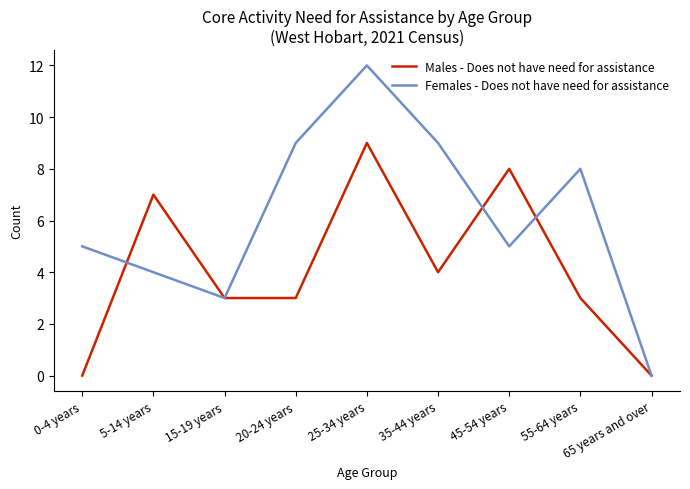

At which category does Males - Does not have need for assistance reach its first local peak?

5-14 years